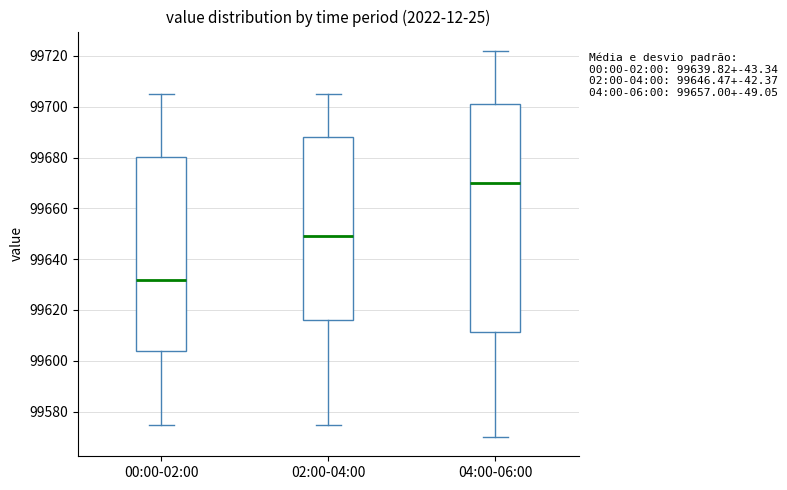

Which box's median line is the highest?

04:00-06:00